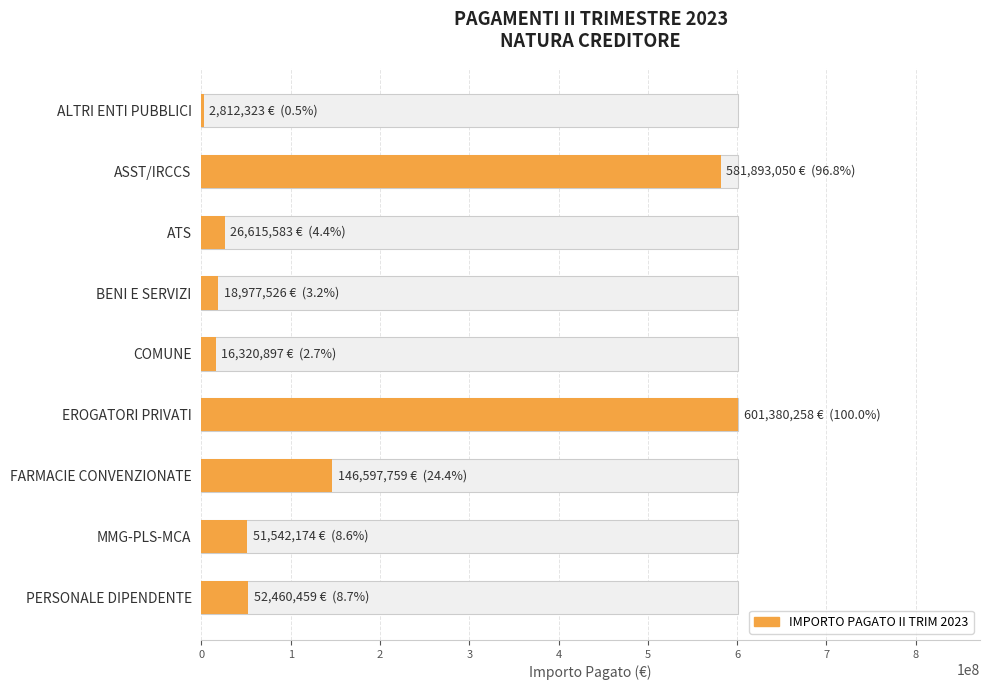

The value at ASST/IRCCS is 581893049.7. True or false?

True